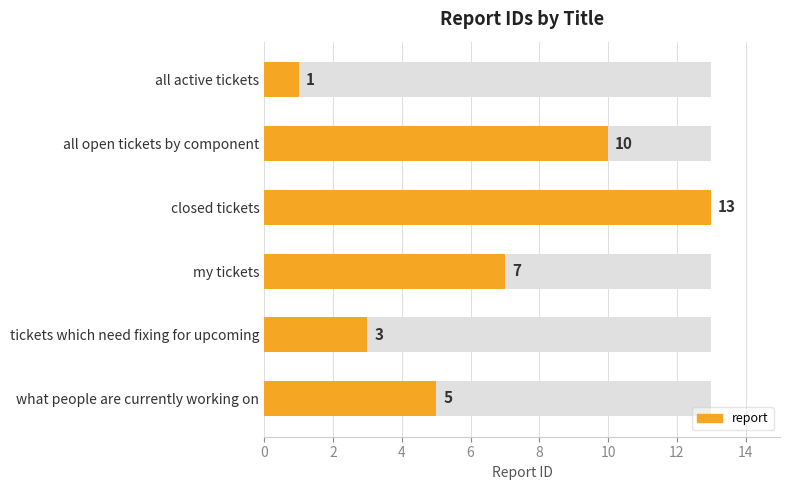

Reading left to right, list all the values displayed in this chart.

1	10	13	7	3	5